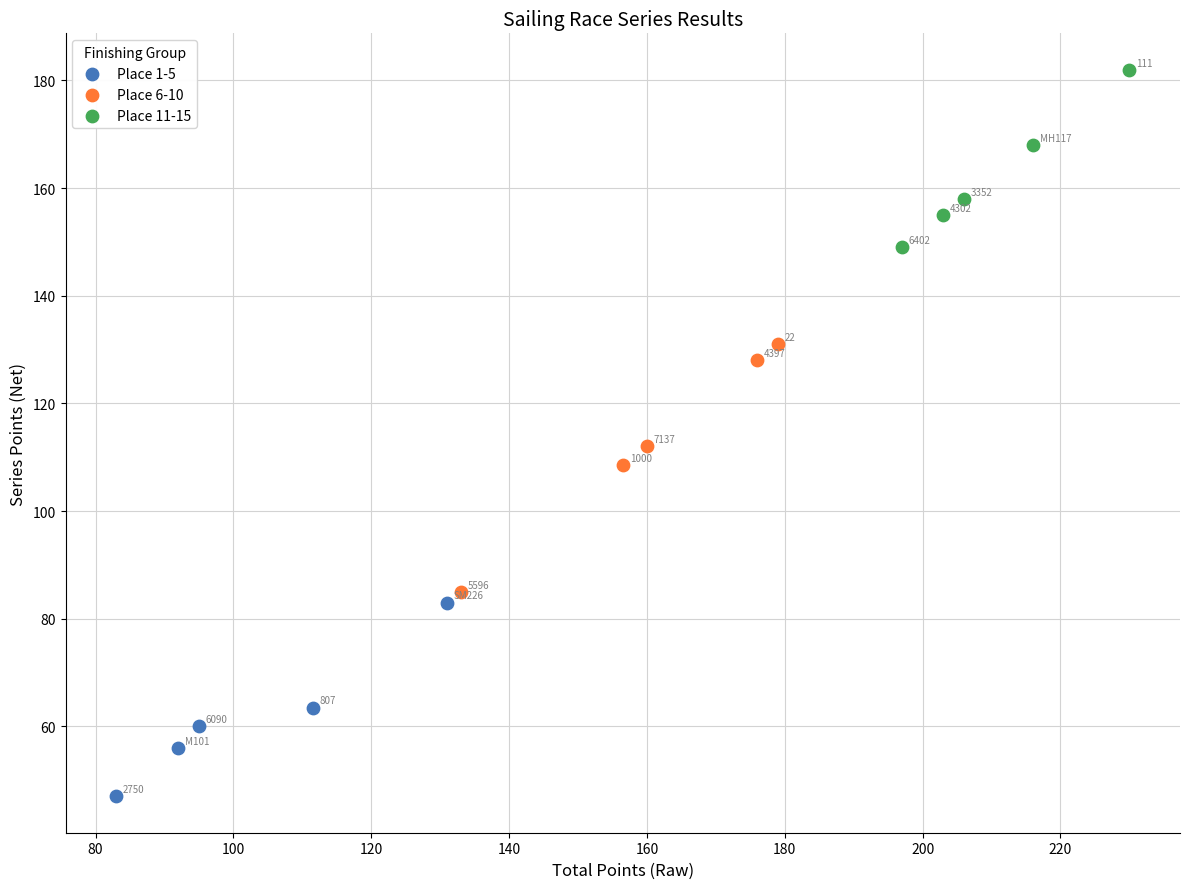

What are all the series names shown in the legend?

Place 1-5, Place 6-10, Place 11-15